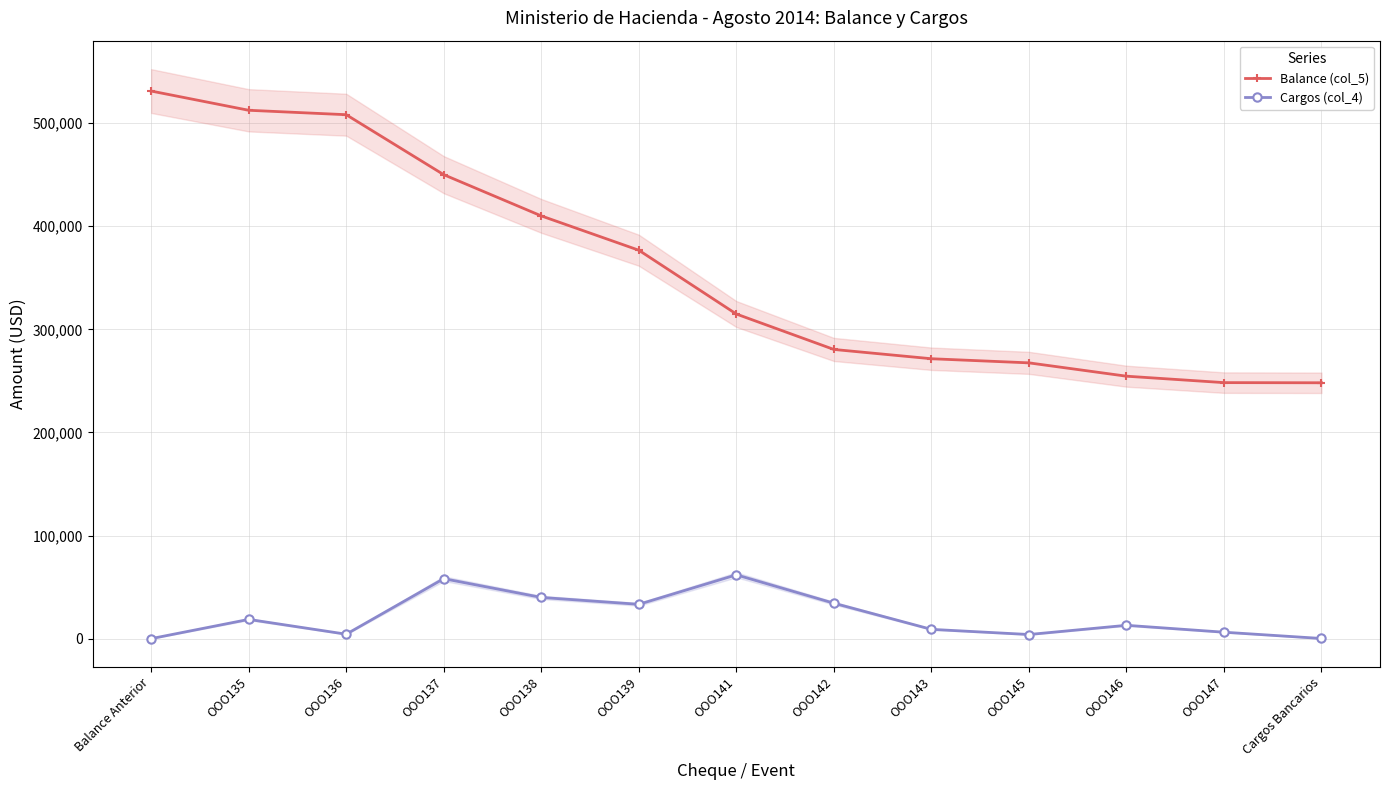

What is the average value of the Balance (col_5) series?

359518.6